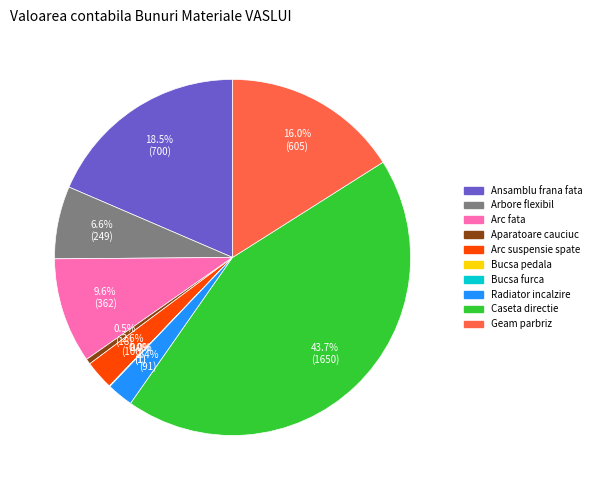

The Arc fata slice represents 1% of the pie. True or false?

False